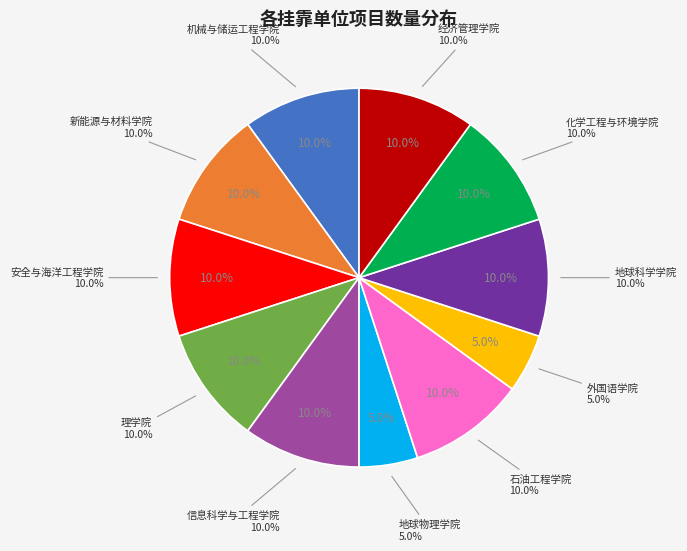

Which slice is the largest?

机械与储运工程学院